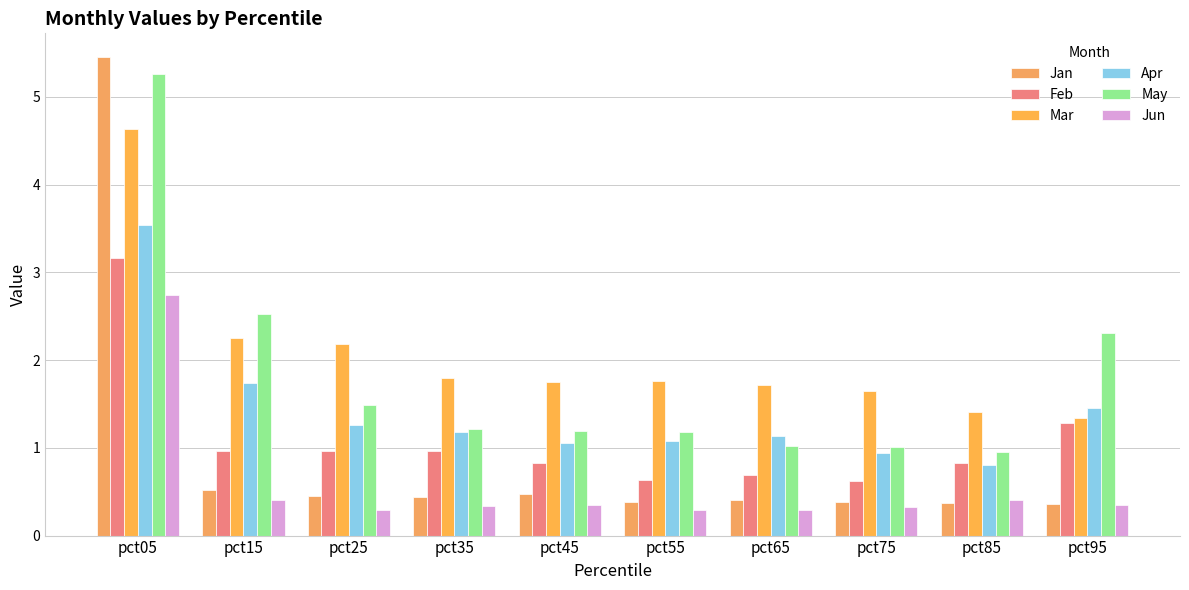

What is the difference between the second highest and minimum values in the Jun series?

0.1